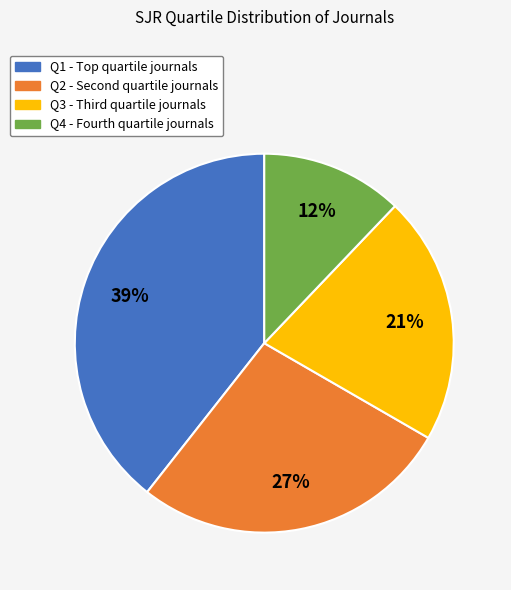

To the nearest percent, what is the combined percentage of Q3 and Q2?

48%